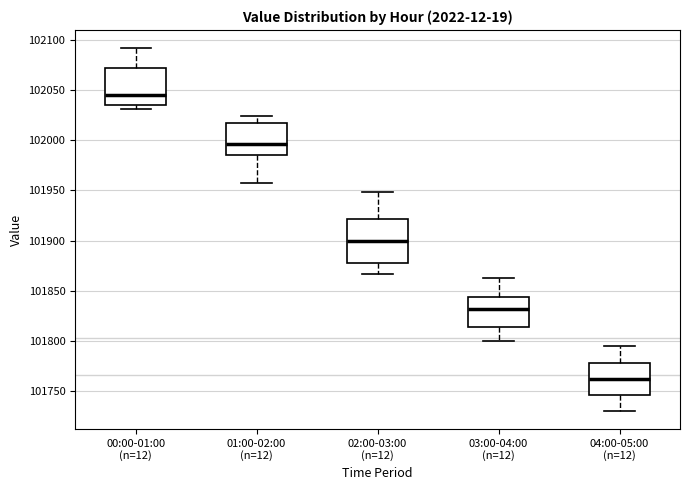

Reading left to right, transcribe this box plot: for each box, give where its median line is, the range the box spans, and where its two whiskers end, as read against the y-axis. The values are not printed on the chart, so give them approximately, as read against the axis.

00:00-01:00 (n=12): median 102045, box 102035 to 102070, whiskers 102030 to 102090
01:00-02:00 (n=12): median 101995, box 101985 to 102015, whiskers 101960 to 102025
02:00-03:00 (n=12): median 101900, box 101880 to 101920, whiskers 101865 to 101950
03:00-04:00 (n=12): median 101830, box 101815 to 101845, whiskers 101800 to 101860
04:00-05:00 (n=12): median 101760, box 101745 to 101780, whiskers 101730 to 101795